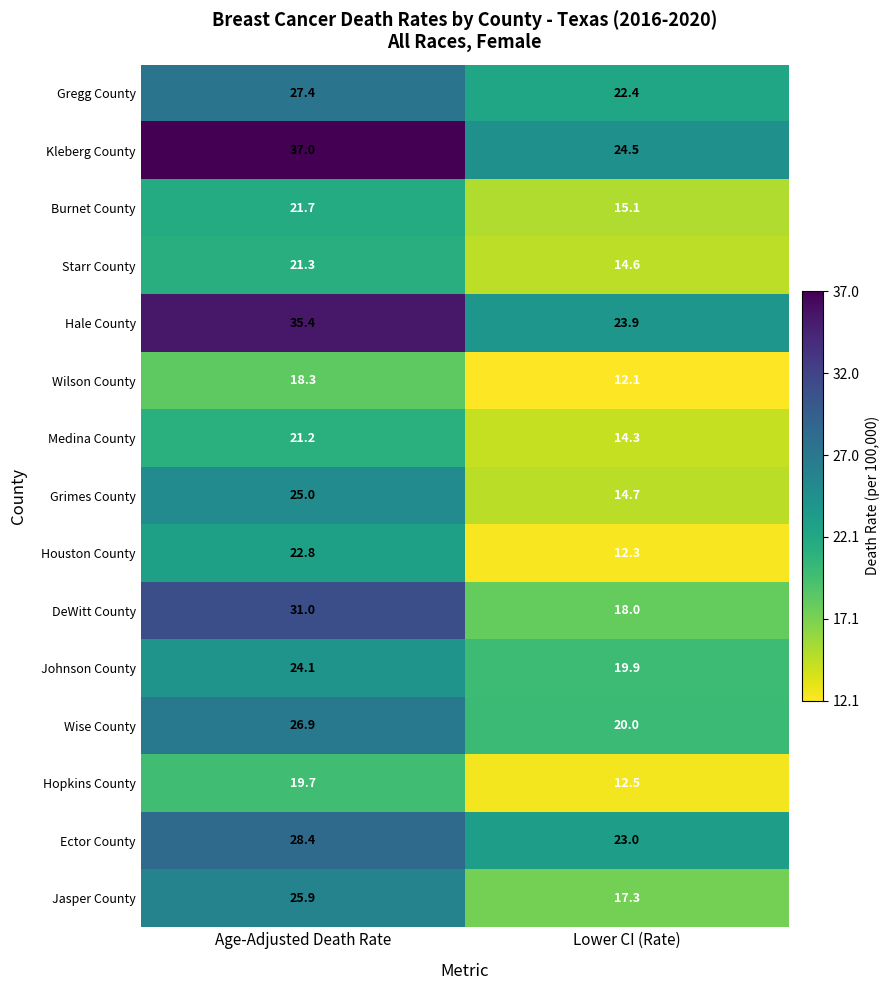

What is the greatest value displayed?

37.0